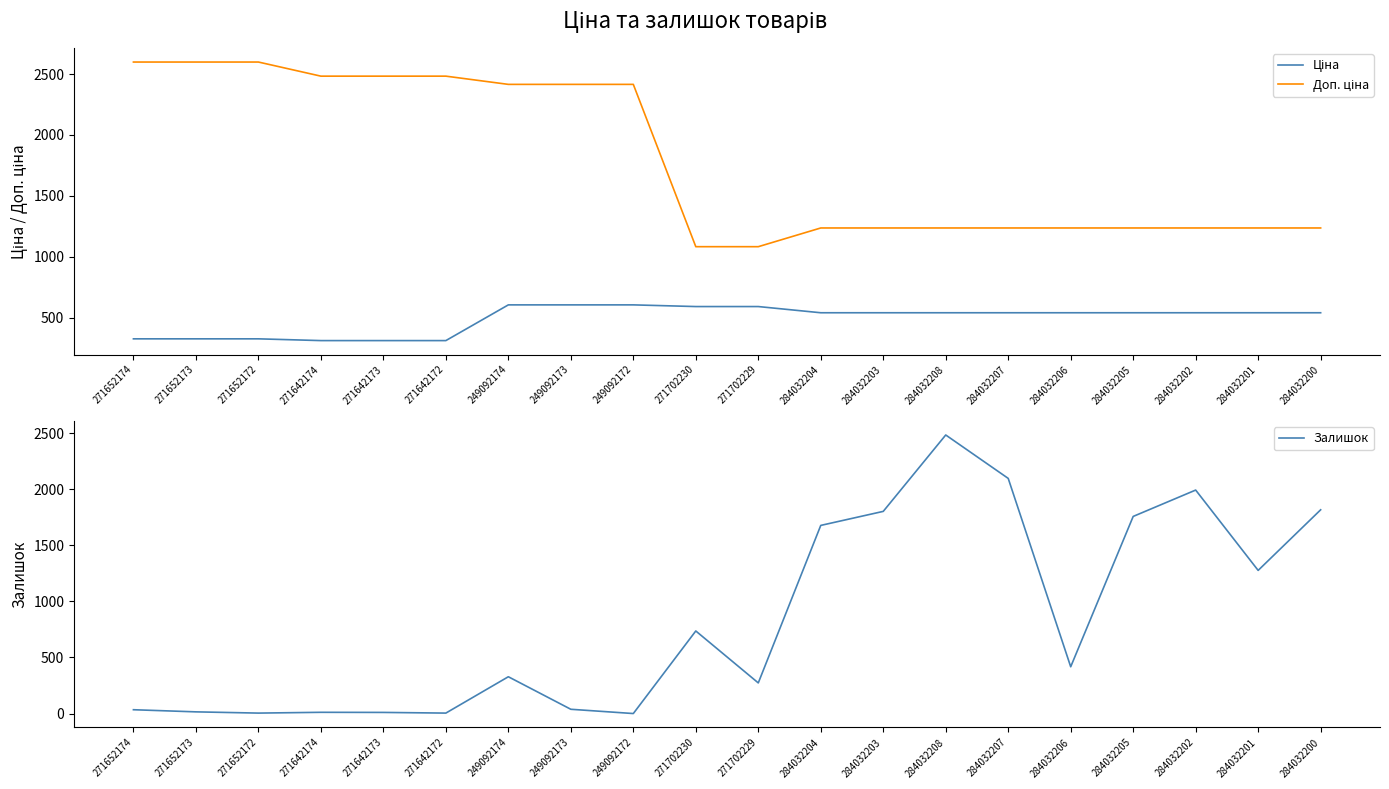

Between 271702230 and 284032206, which series saw the biggest shift?

Залишок